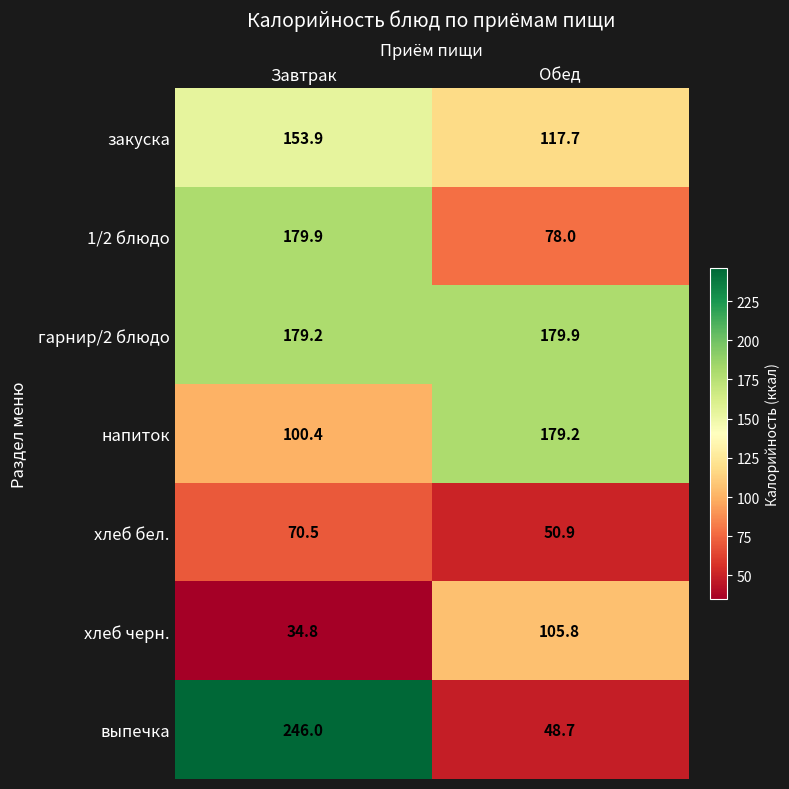

Reading right to left, list all the values displayed in this chart.

закуска: Обед=117.7	Завтрак=153.9
1/2 блюдо: Обед=78.0	Завтрак=179.9
гарнир/2 блюдо: Обед=179.9	Завтрак=179.2
напиток: Обед=179.2	Завтрак=100.4
хлеб бел.: Обед=50.9	Завтрак=70.5
хлеб черн.: Обед=105.8	Завтрак=34.8
выпечка: Обед=48.7	Завтрак=246.0